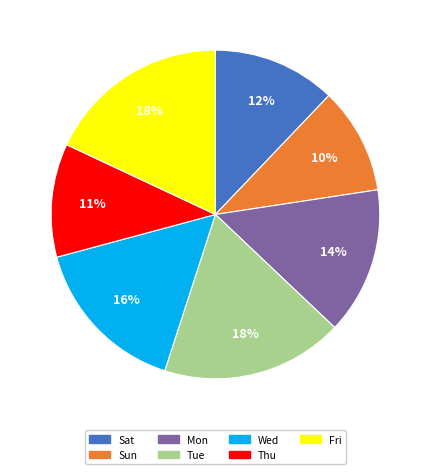

What is the ratio of the value at Thu to the value at Wed?

0.7